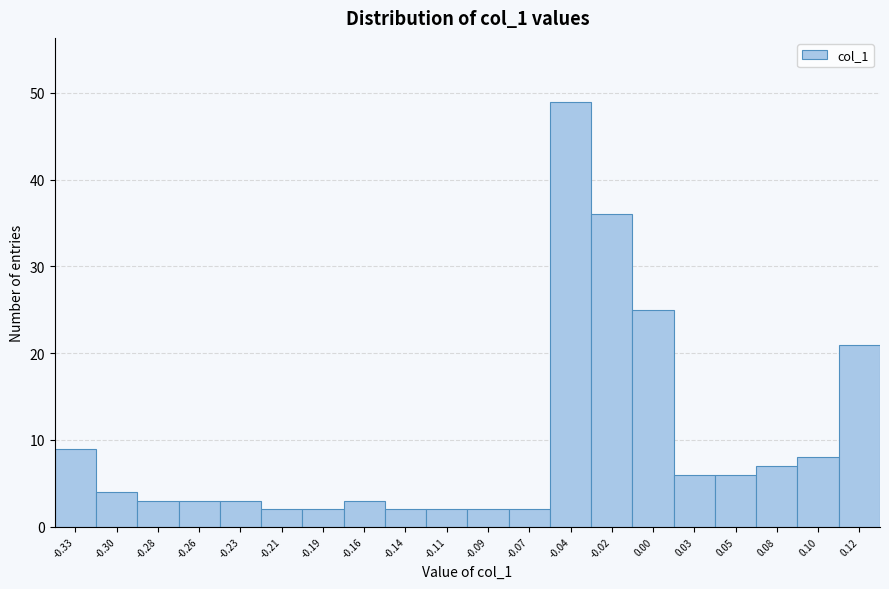

Reading left to right, what are all the values shown in this chart?

9	4	3	3	3	2	2	3	2	2	2	2	49	36	25	6	6	7	8	21